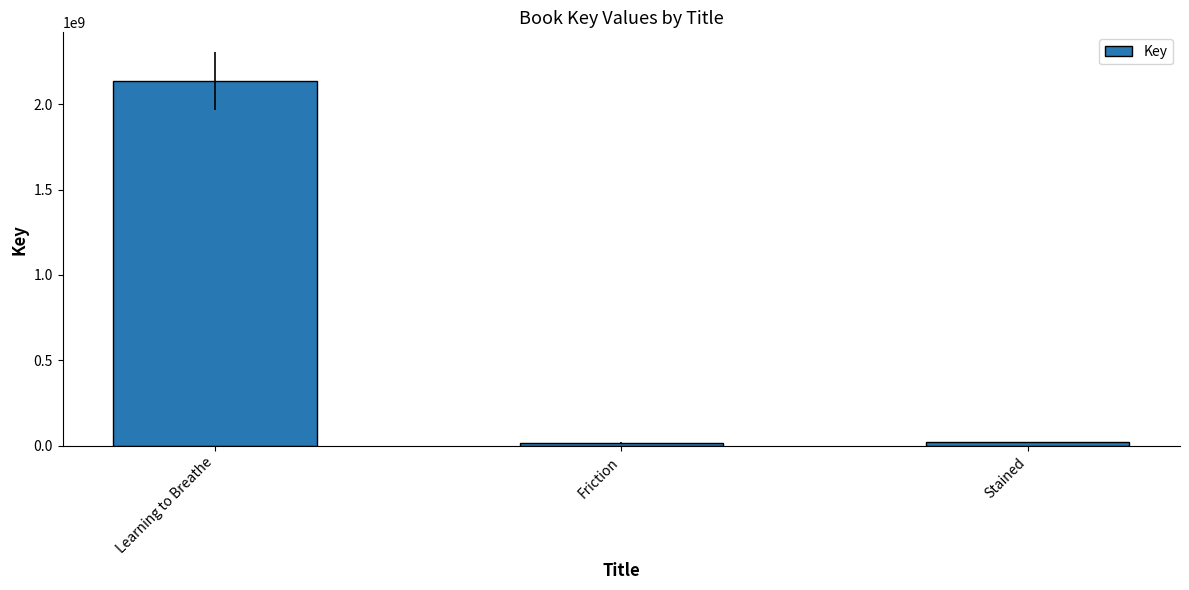

Which category has the highest value across all series?

Learning to Breathe